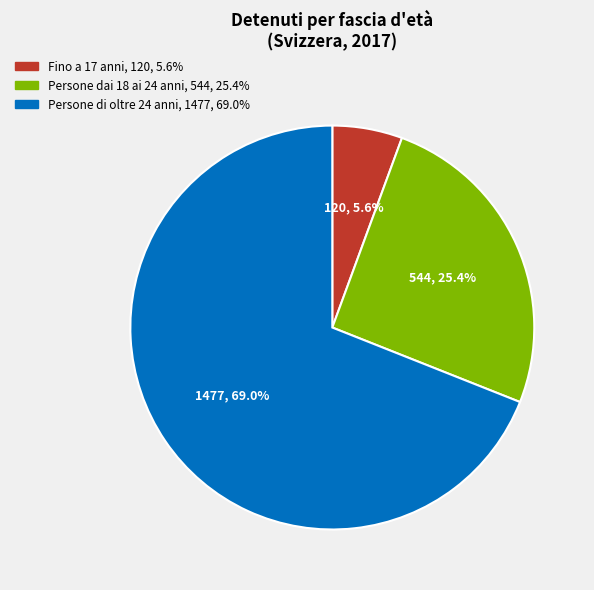

Between Persone dai 18 ai 24 anni and Fino a 17 anni, which is larger?

Persone dai 18 ai 24 anni